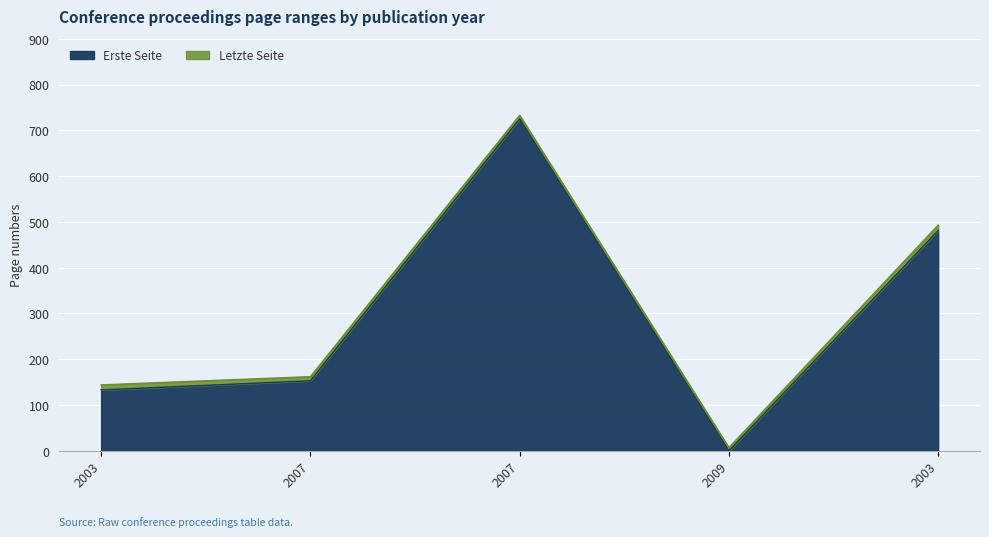

What is the total value across all series at 2007?

315